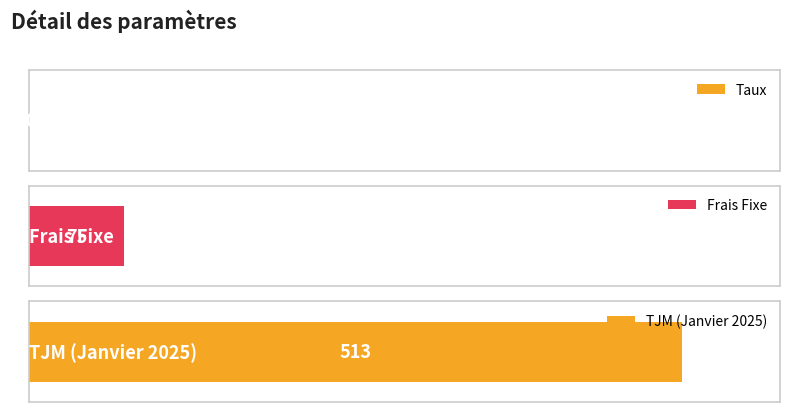

What is the label of the 2nd bar from the right?

Frais Fixe